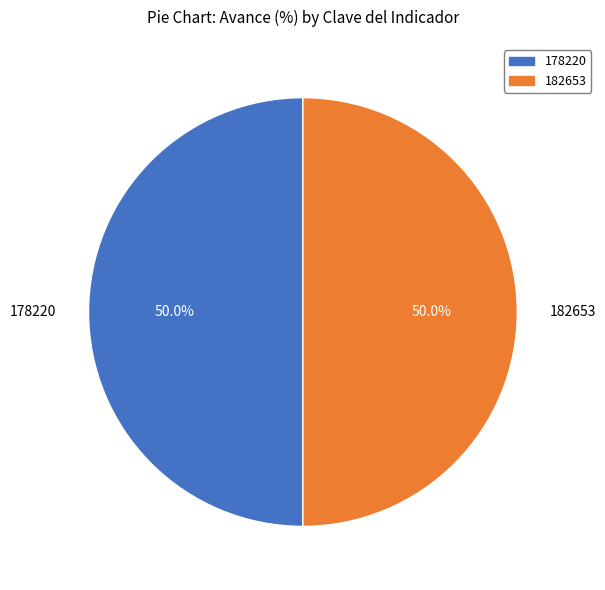

What is the ratio of the value at 178220 to the value at 182653?

1.0